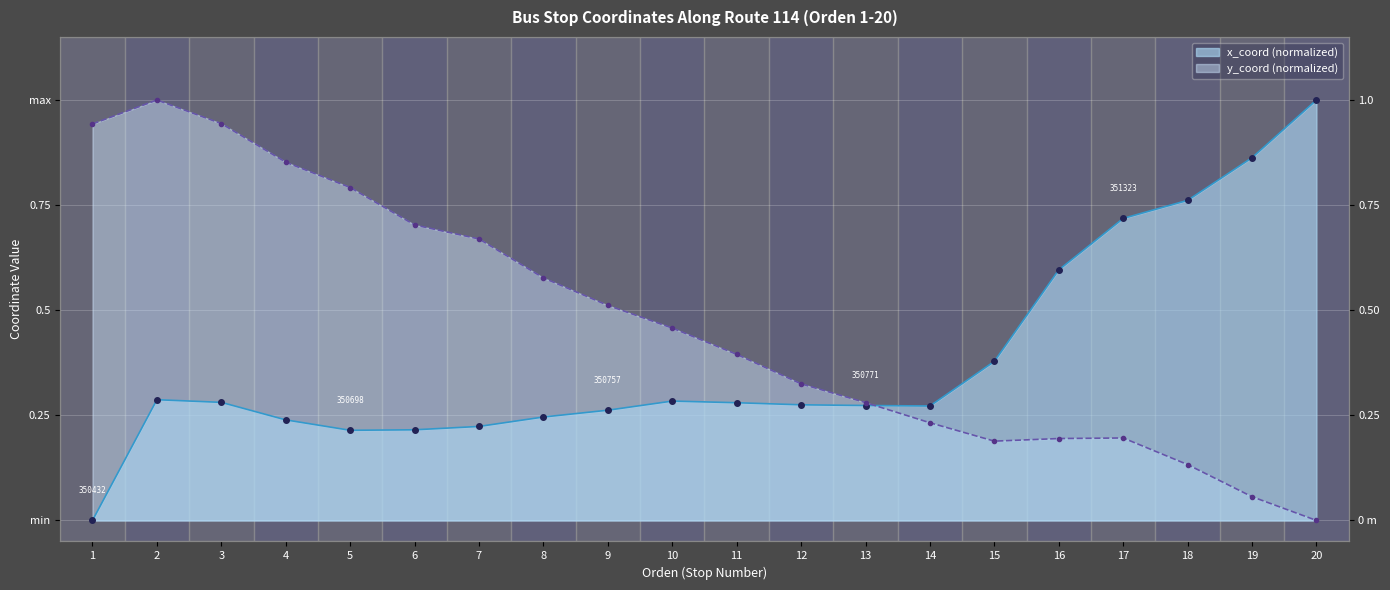

True or false: y_coord has a value of 0.1 at 19.

True